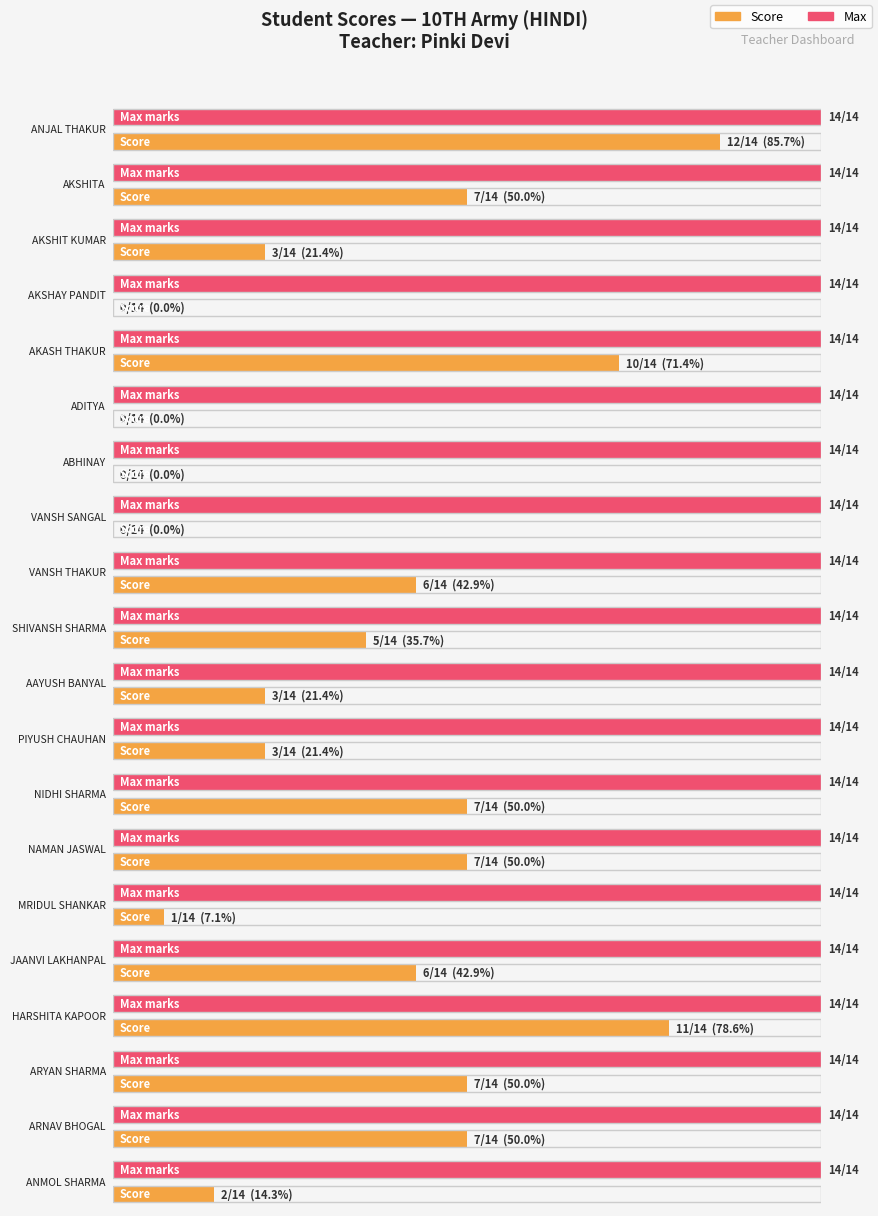

The Score series shows 7 at NAMAN JASWAL. True or false?

True